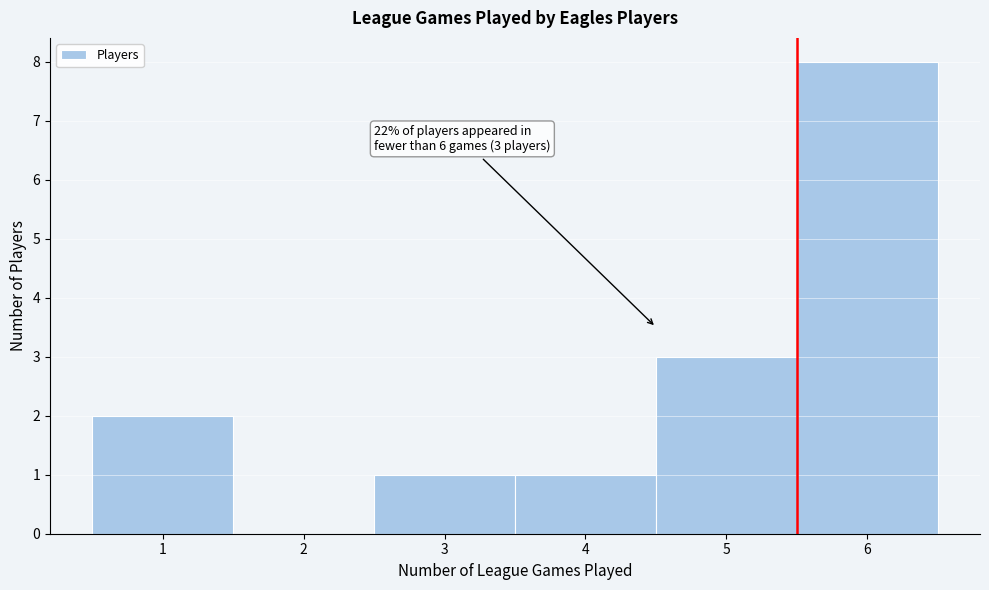

Which range on the x-axis has the tallest bar?

5.5 to 6.5